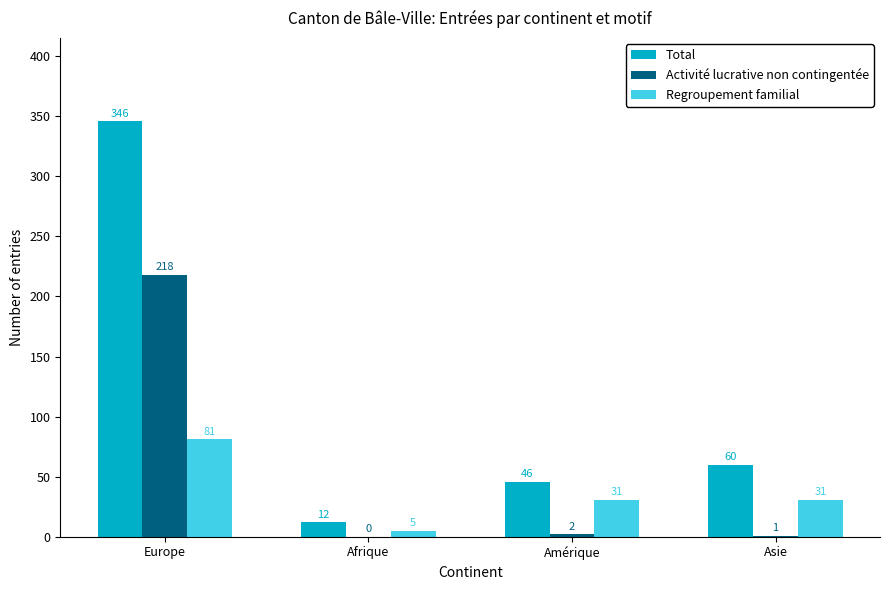

Reading left to right, list all the values displayed in this chart.

Total: 346	12	46	60
Activité lucrative non contingentée: 218	0	2	1
Regroupement familial: 81	5	31	31